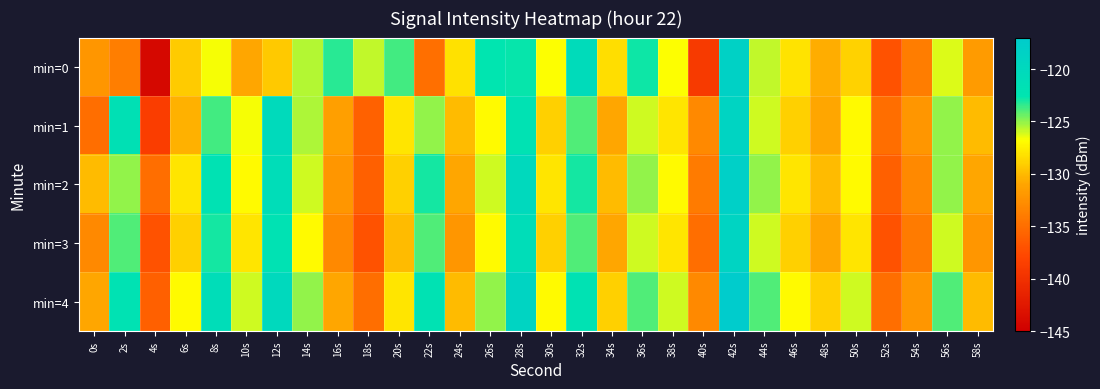

What is the total value across all series at 52s?

-680.0